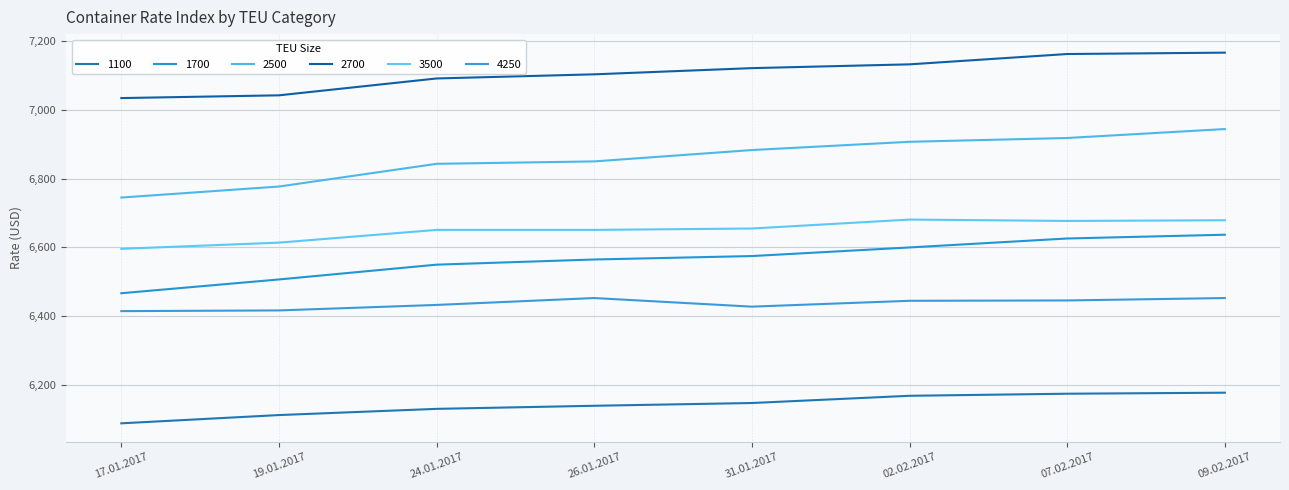

At how many categories does at least one series exceed 6873?

8